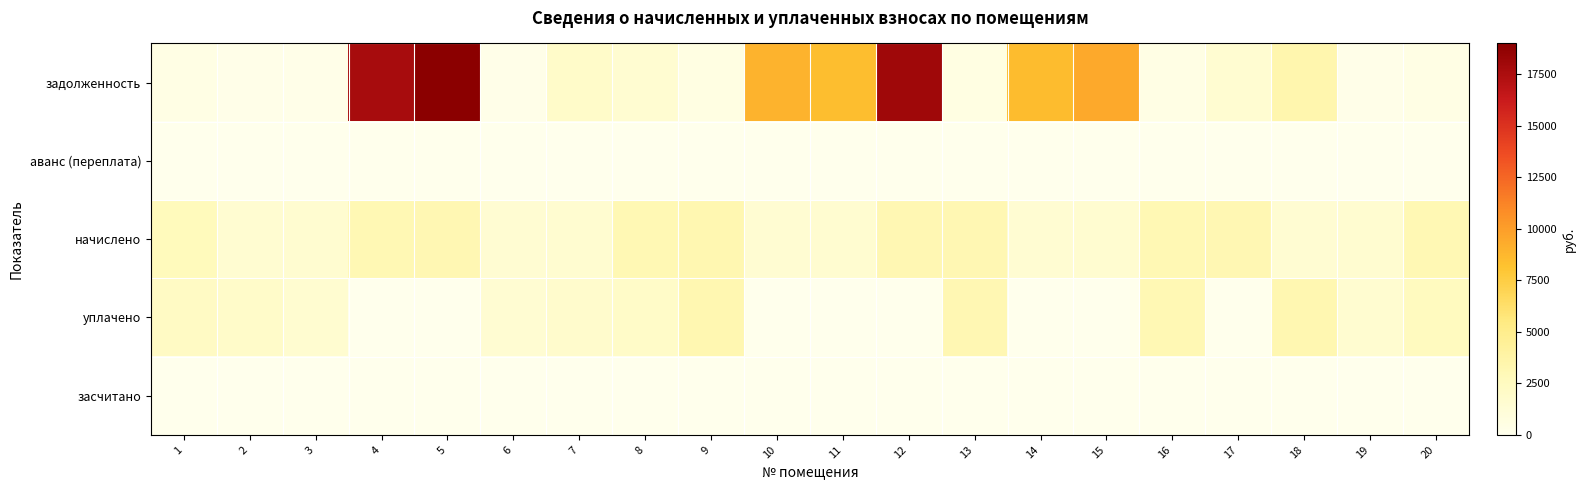

Which series changed the most between 13 and 14?

задолженность